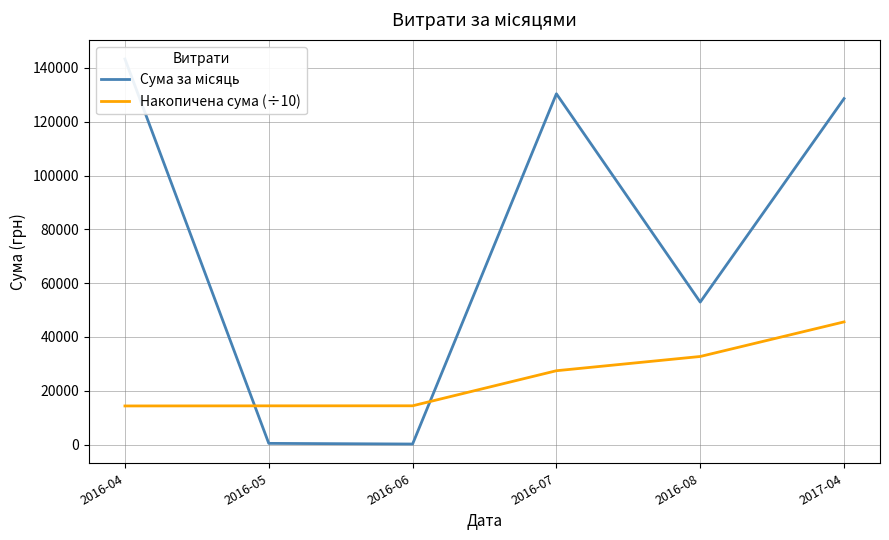

How many lines are shown in the chart?

2